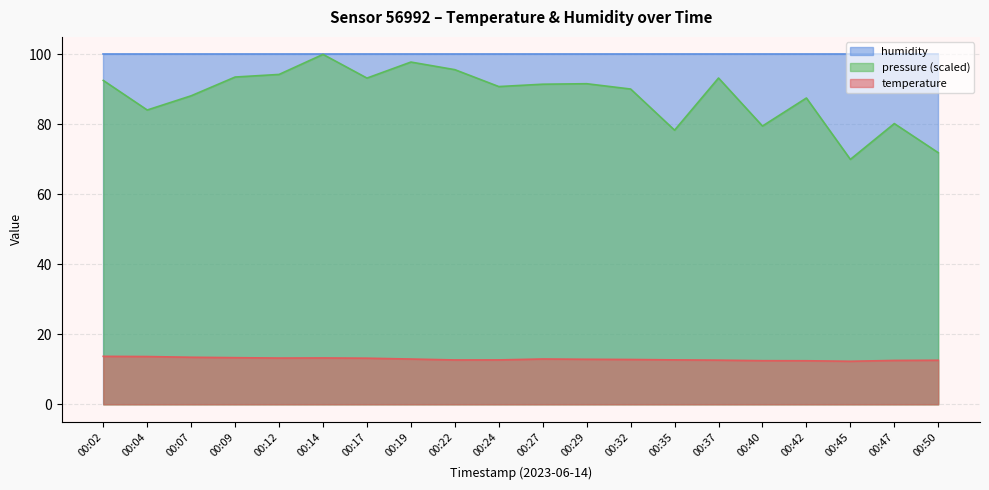

True or false: pressure_norm has more than 1 interior local peaks.

True